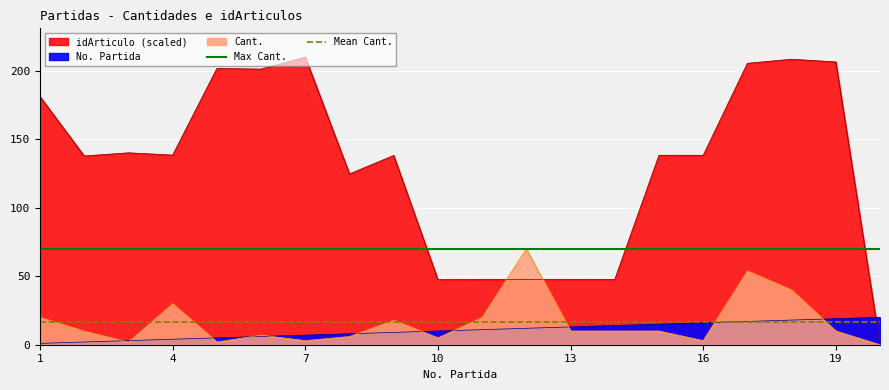

What is the highest value of the Max Cant. series?

70.0